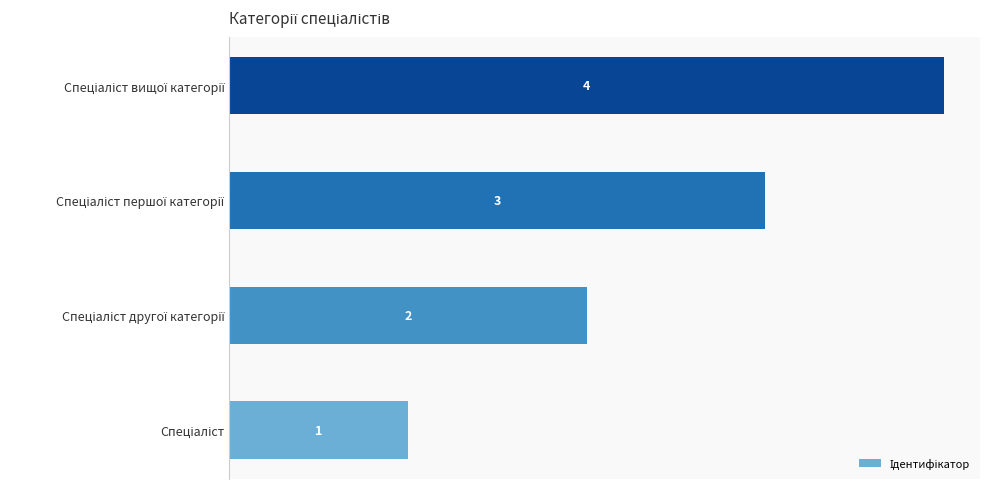

Count the values in the range 2 to 4.

3